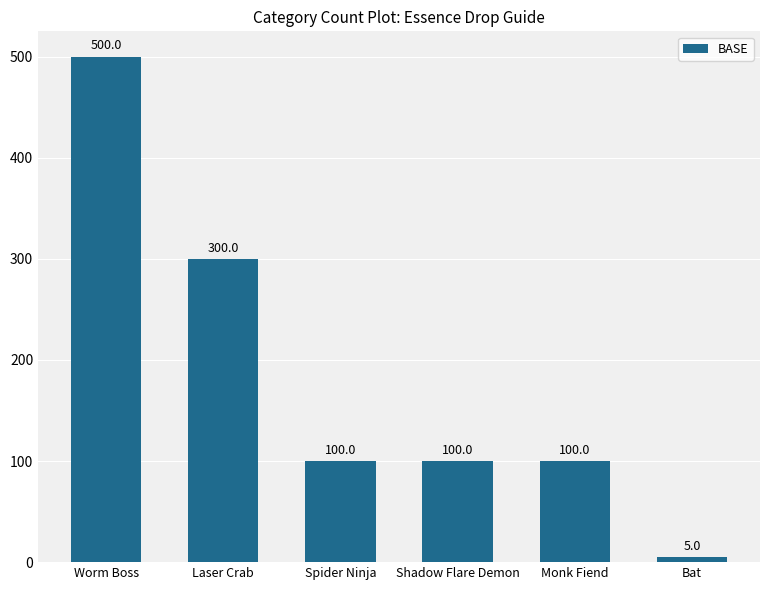

At which label is the value closest to 252?

Laser Crab